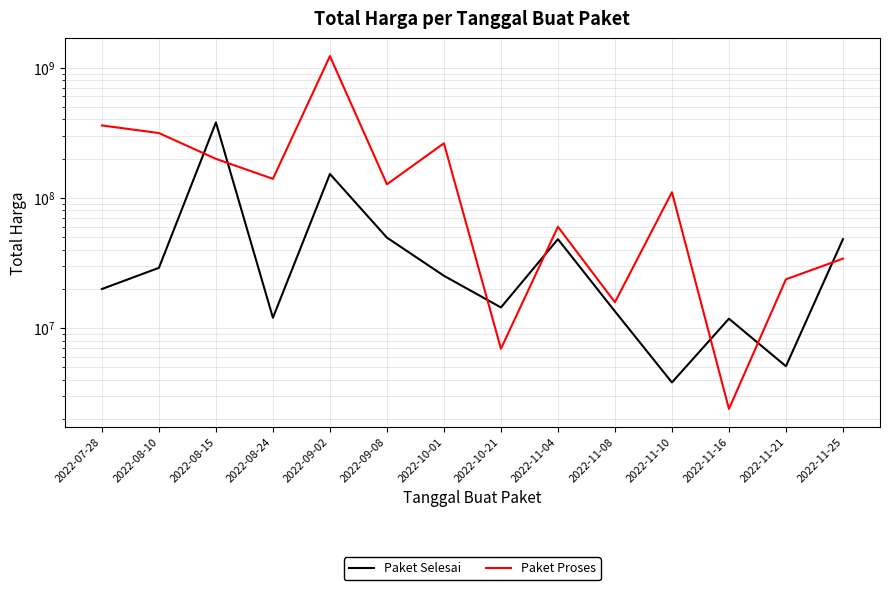

What value does the Paket Proses series have at 2022-08-24, to the nearest 100?

139800000